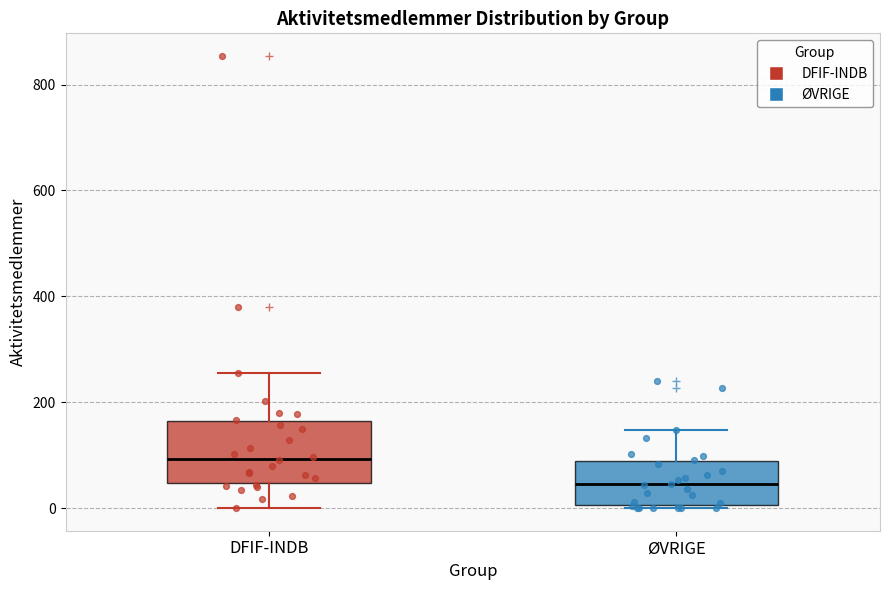

Where does the median line of the box for DFIF-INDB sit on the y-axis? The values are not printed on the chart, so give them approximately, as read against the axis.

100